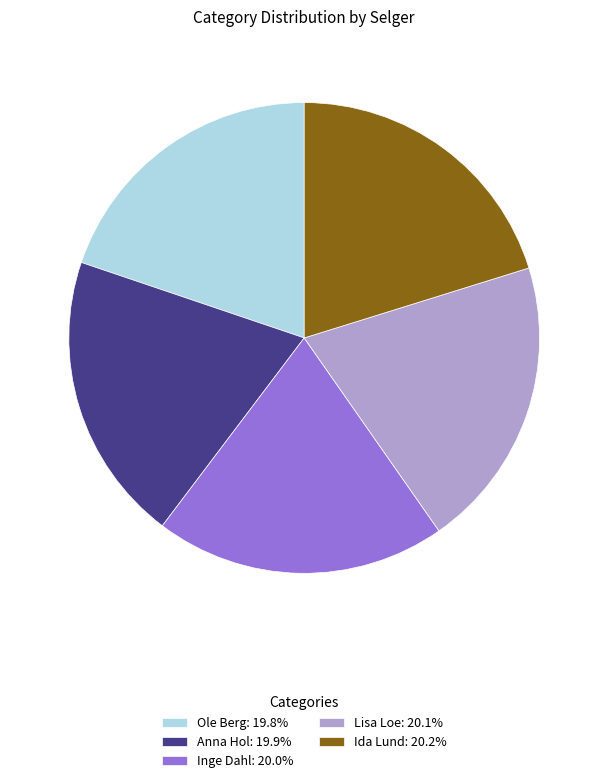

Do Lisa Loe and Ole Berg together represent more than half of the pie?

No